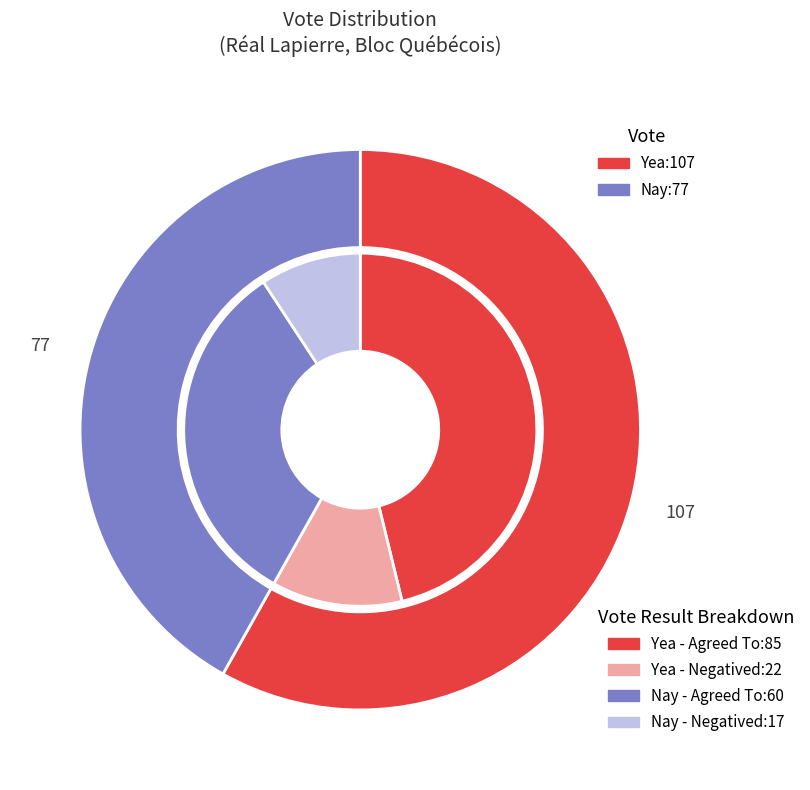

Rank the categories by value from lowest to highest.

Nay, Yea